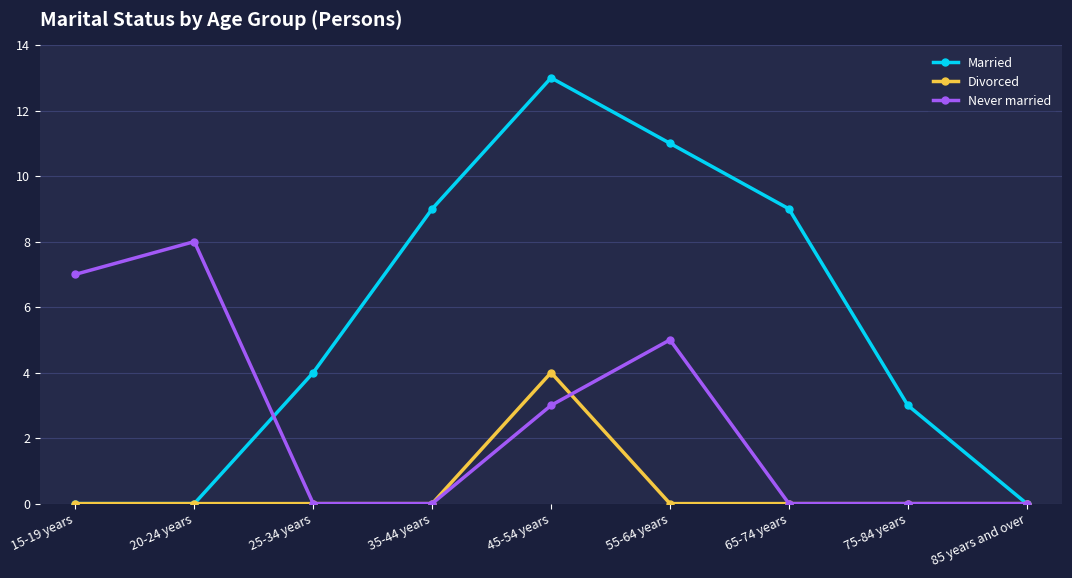

What is the spread (max minus min) of values at 55-64 years?

11